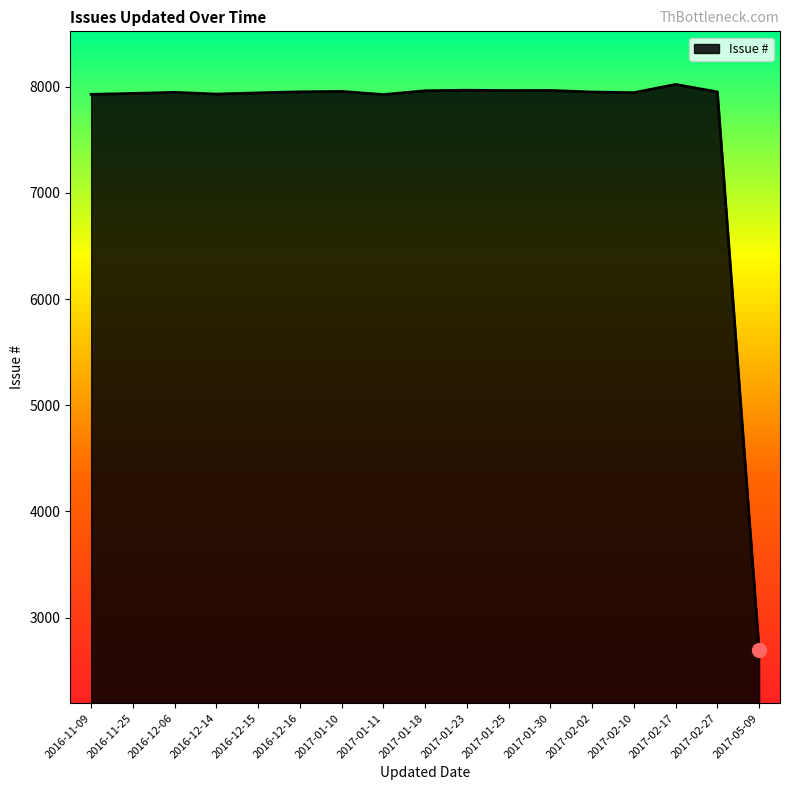

What is the ratio of the value at 2017-01-10 to the value at 2017-02-27?

1.0